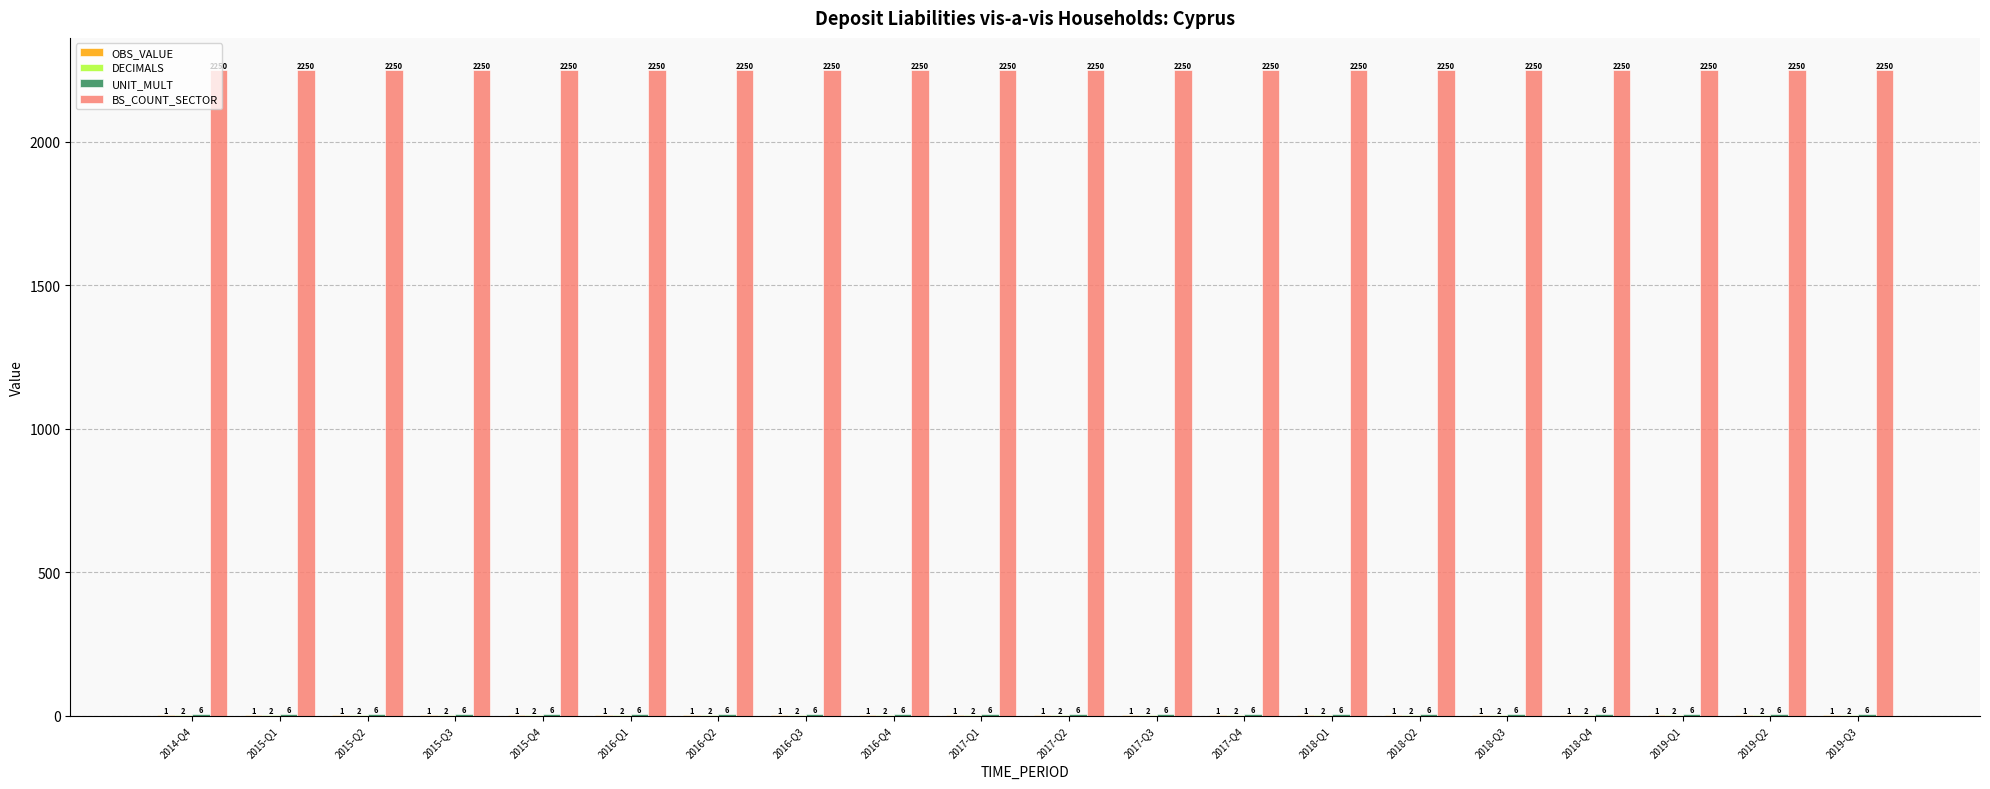

The BS_COUNT_SECTOR series shows 2250 at 2017-Q1. True or false?

True